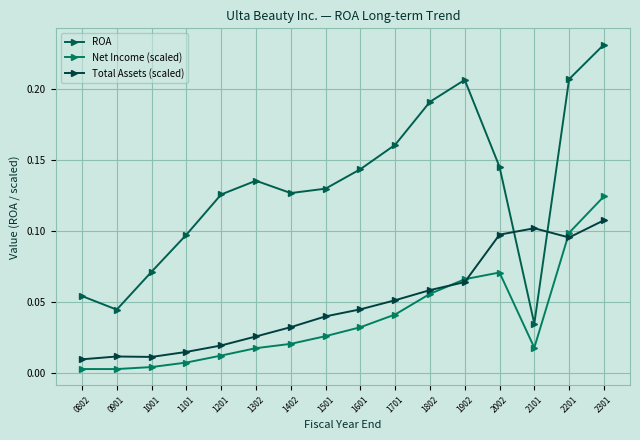

Is the value of Total Assets (scaled) at 1201 greater than the value of Net Income (scaled) at 1001?

Yes